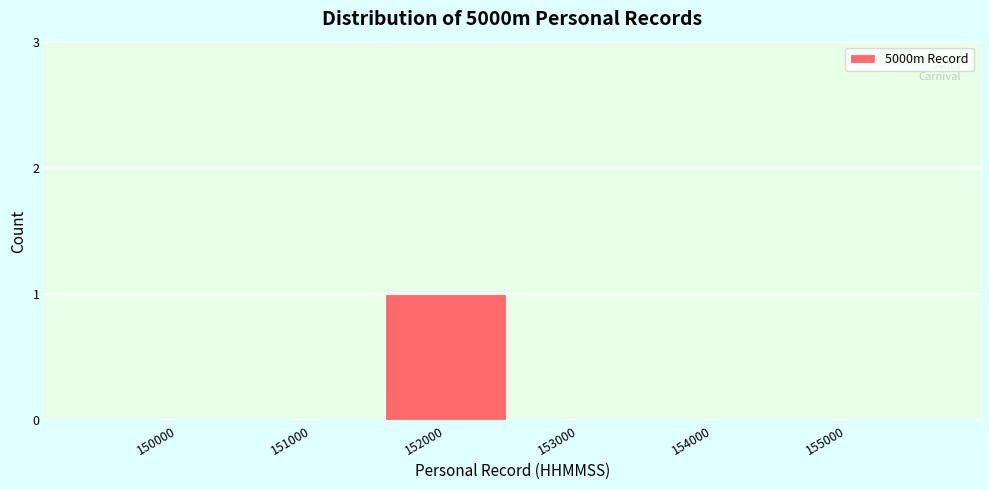

Reading left to right, list all the values displayed in this chart.

150000=0	151000=0	152000=1	153000=0	154000=0	155000=0